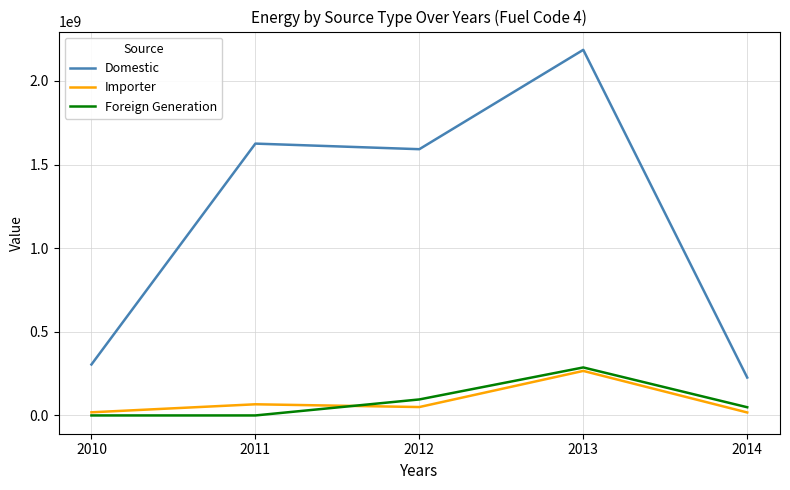

Where is the first local minimum for Domestic?

2012